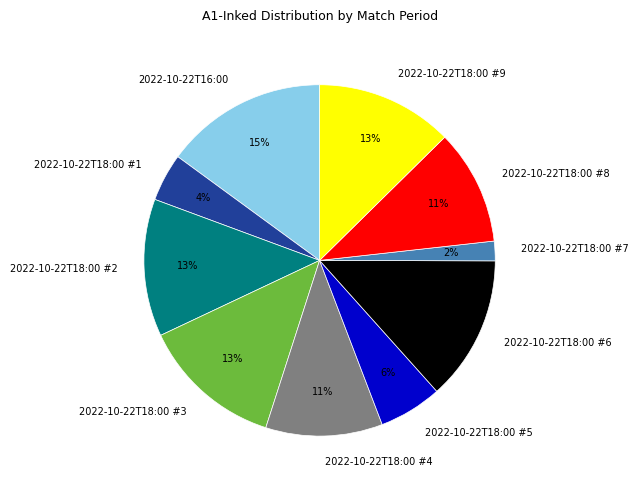

To the nearest percent, what percentage of the pie is 2022-10-22T18:00 #6?

13%